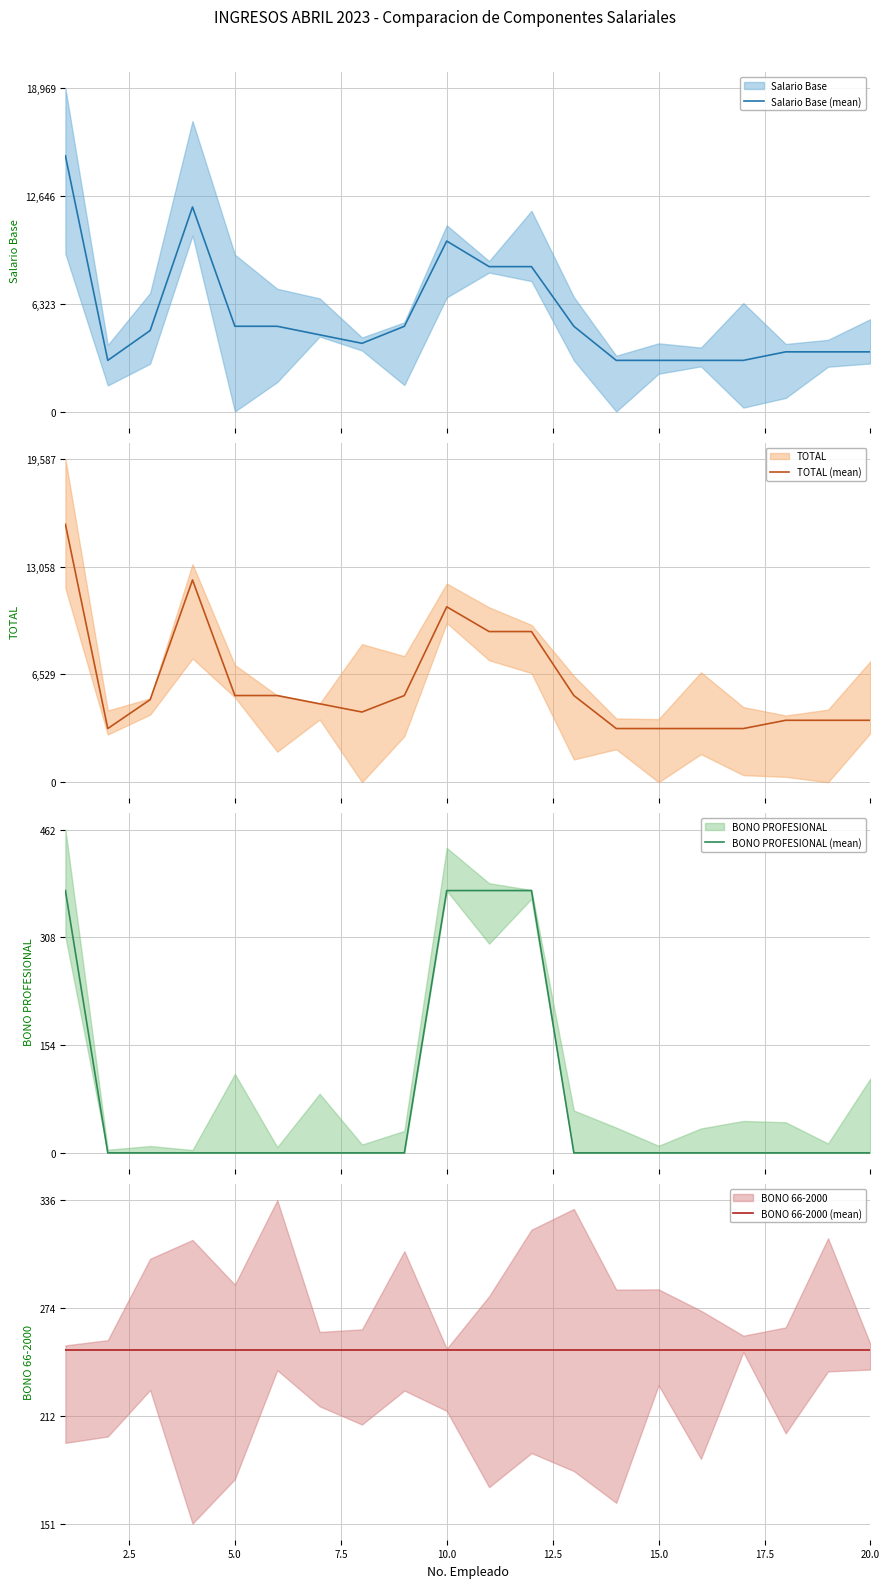

True or false: BONO PROFESIONAL (mean) and BONO 66-2000 (mean) intersect in this chart.

True